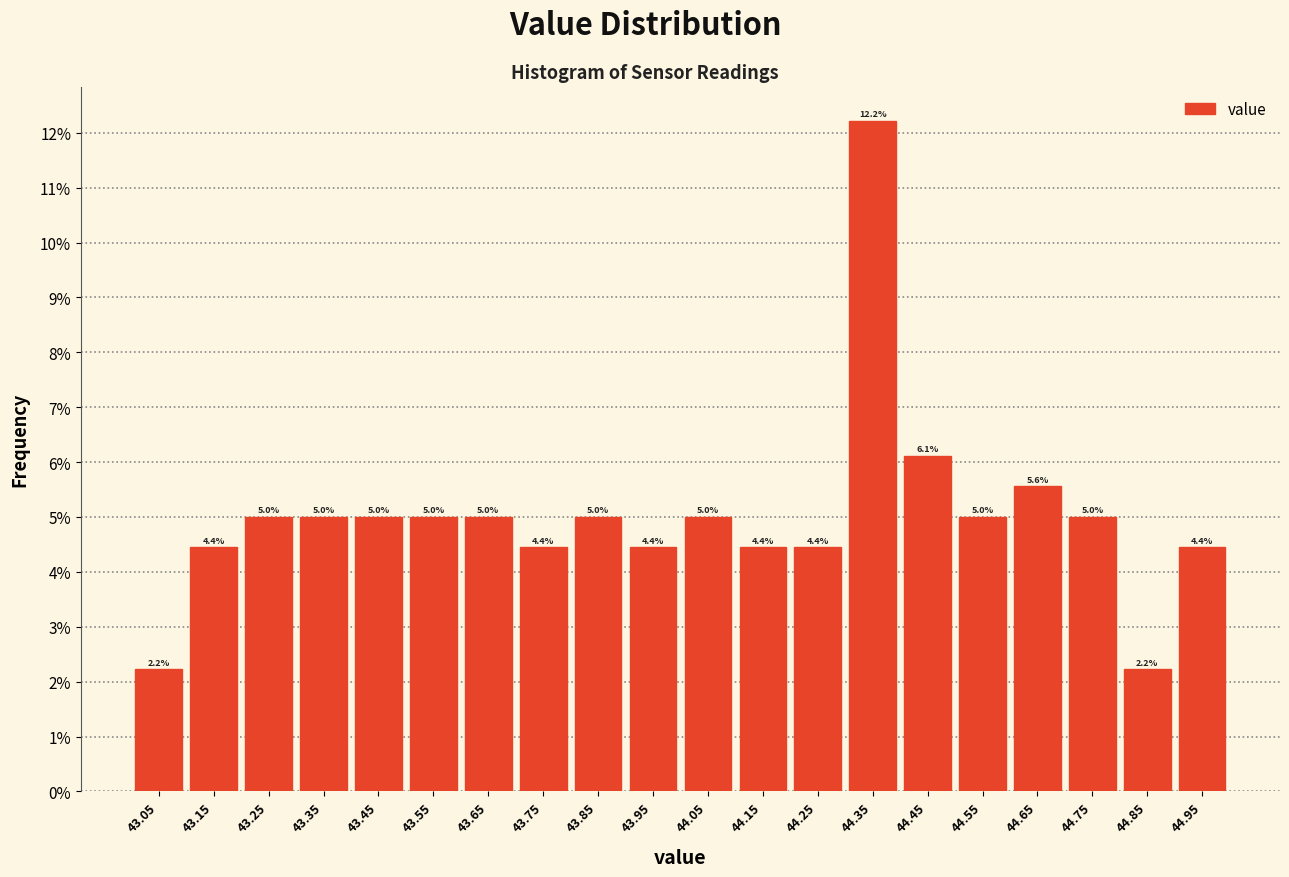

Reading left to right, list every bar in this chart as the range it spans on the x-axis followed by its height.

43.0 to 43.1: 2.2
43.1 to 43.2: 4.4
43.2 to 43.3: 5.0
43.3 to 43.4: 5.0
43.4 to 43.5: 5.0
43.5 to 43.6: 5.0
43.6 to 43.7: 5.0
43.7 to 43.8: 4.4
43.8 to 43.9: 5.0
43.9 to 44.0: 4.4
44.0 to 44.1: 5.0
44.1 to 44.2: 4.4
44.2 to 44.3: 4.4
44.3 to 44.4: 12.2
44.4 to 44.5: 6.1
44.5 to 44.6: 5.0
44.6 to 44.7: 5.6
44.7 to 44.8: 5.0
44.8 to 44.9: 2.2
44.9 to 45.0: 4.4